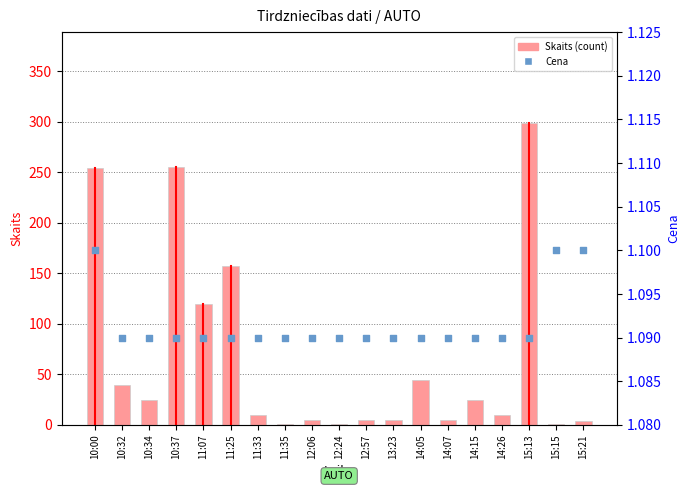

Which series reaches the minimum Y coordinate?

Skaits (count)